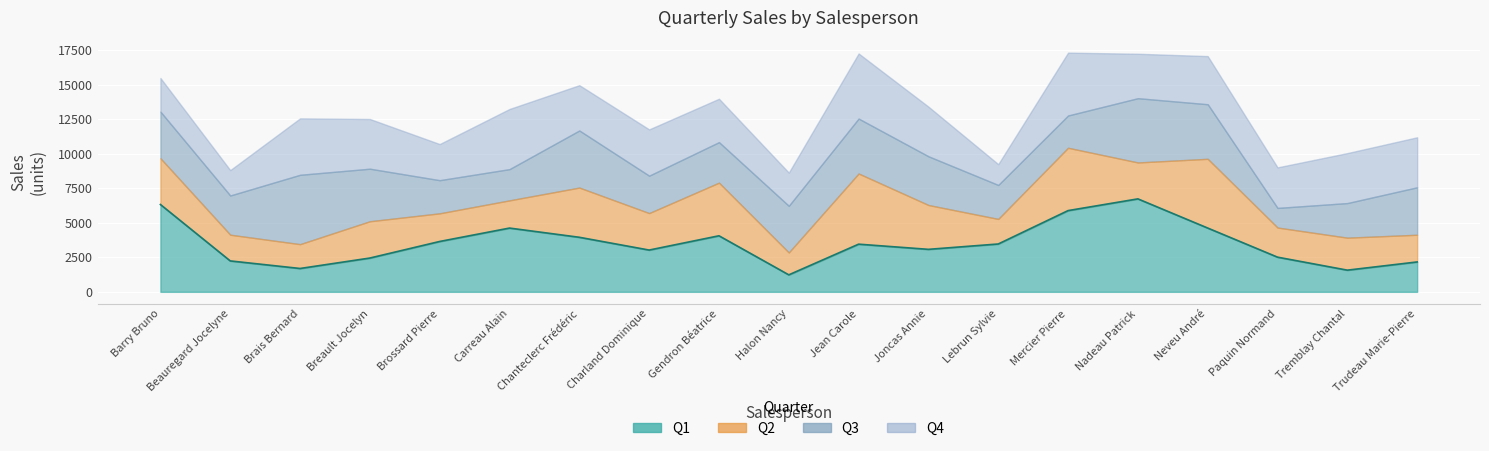

Which series has the largest total across all categories?

Q1